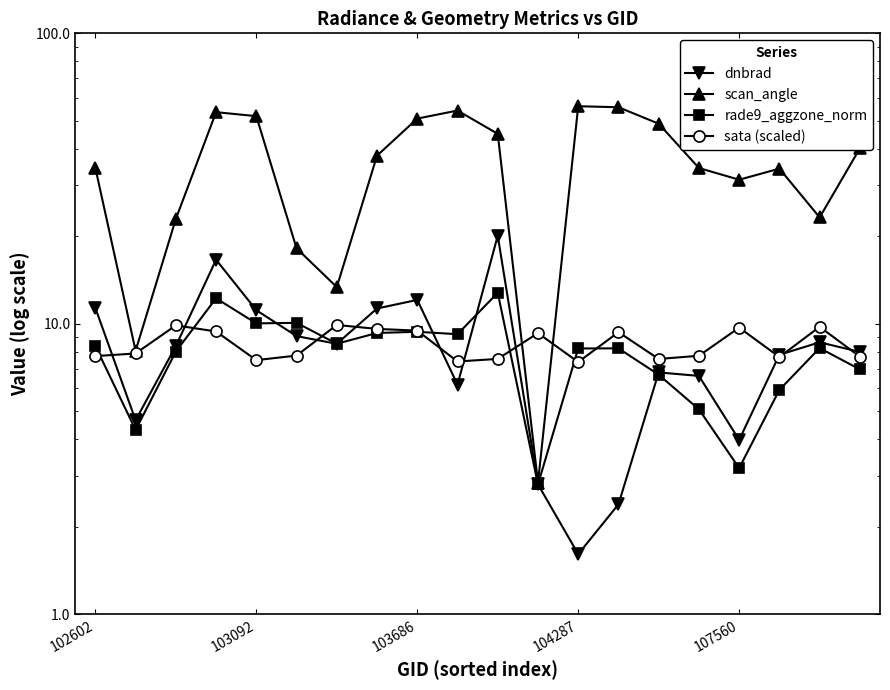

What is the total value across all series at 107560?

48.2